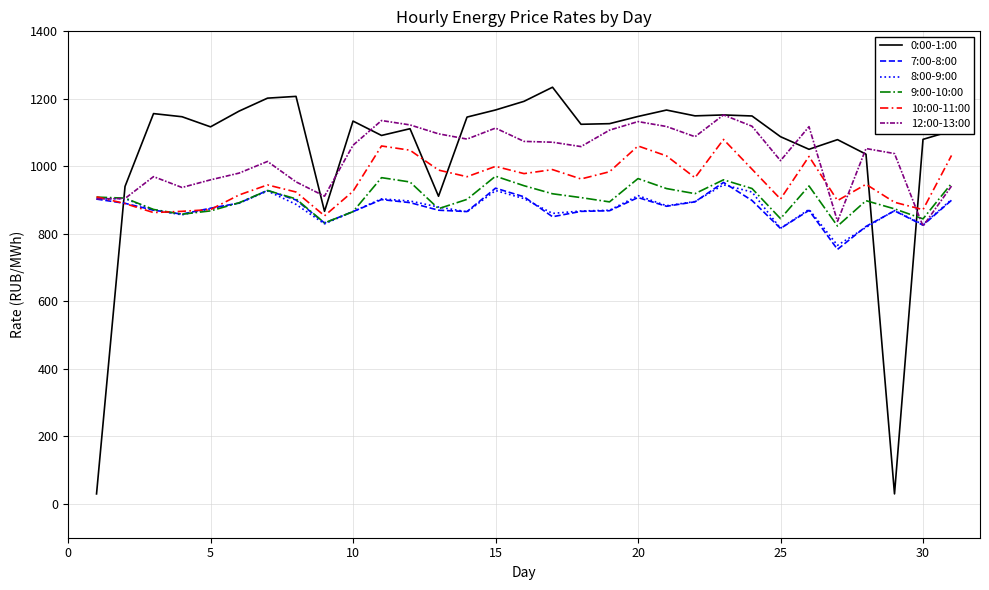

What is the average value of the 10:00-11:00 series?

956.6